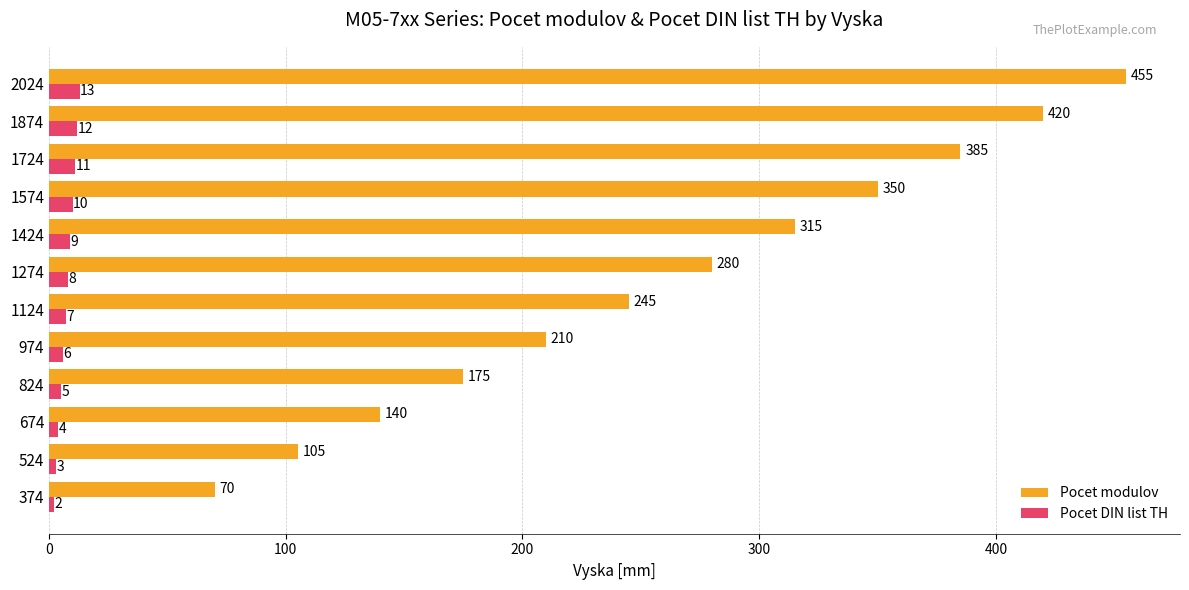

What is the difference between the Pocet modulov values at 2024 and 1424?

140